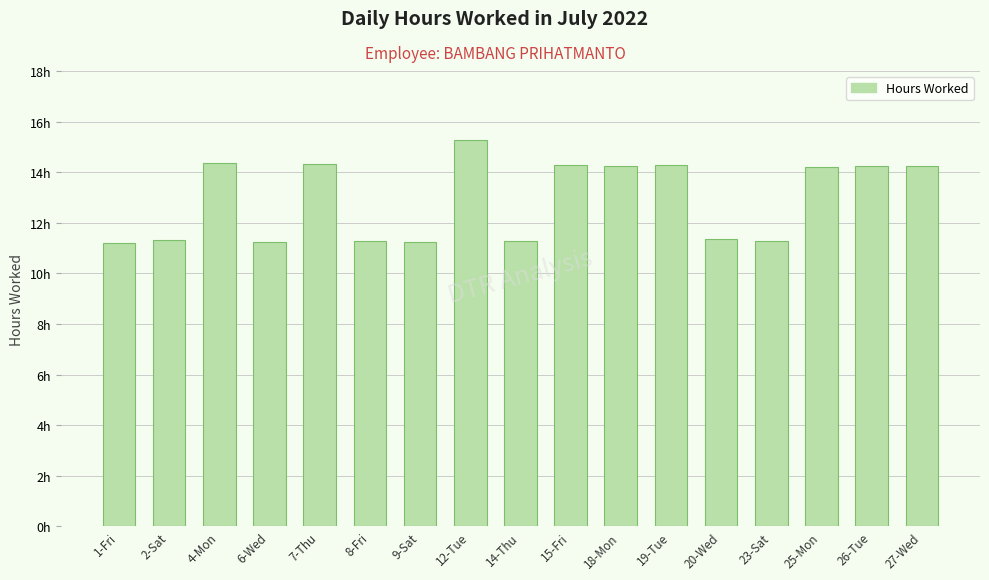

The value at 7-Thu is 14.3. True or false?

True